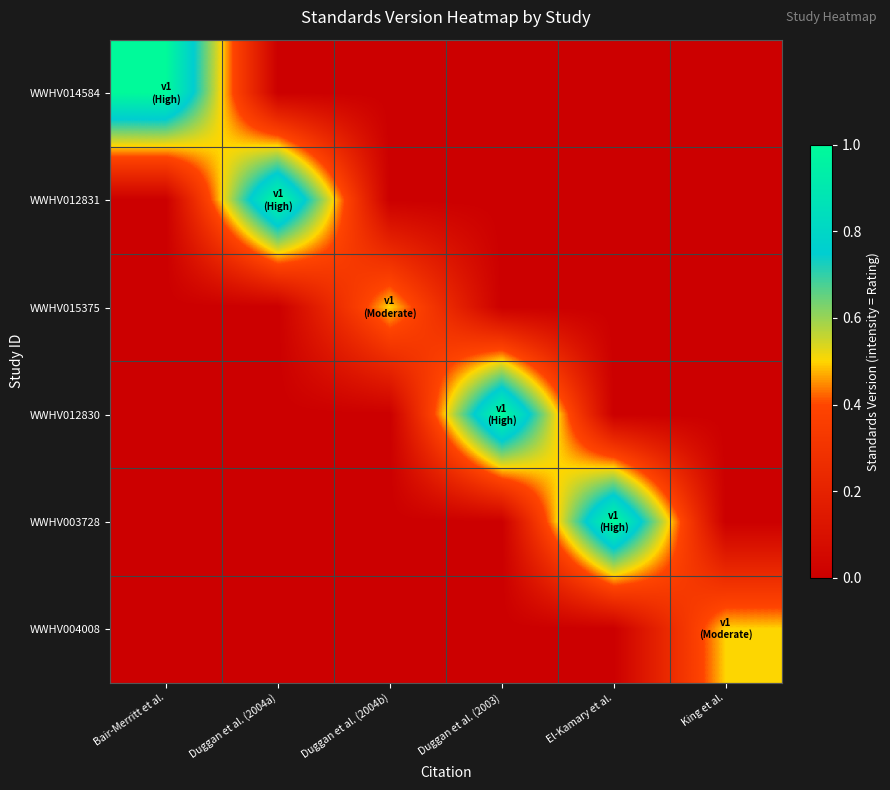

Reading right to left, what are all the values shown in this chart?

WWHV014584: King et al.=0.0	El-Kamary et al.=0.0	Duggan et al. (2003)=0.0	Duggan et al. (2004b)=0.0	Duggan et al. (2004a)=0.0	Bair-Merritt et al.=1.0
WWHV012831: King et al.=0.0	El-Kamary et al.=0.0	Duggan et al. (2003)=0.0	Duggan et al. (2004b)=0.0	Duggan et al. (2004a)=1.0	Bair-Merritt et al.=0.0
WWHV015375: King et al.=0.0	El-Kamary et al.=0.0	Duggan et al. (2003)=0.0	Duggan et al. (2004b)=0.5	Duggan et al. (2004a)=0.0	Bair-Merritt et al.=0.0
WWHV012830: King et al.=0.0	El-Kamary et al.=0.0	Duggan et al. (2003)=1.0	Duggan et al. (2004b)=0.0	Duggan et al. (2004a)=0.0	Bair-Merritt et al.=0.0
WWHV003728: King et al.=0.0	El-Kamary et al.=1.0	Duggan et al. (2003)=0.0	Duggan et al. (2004b)=0.0	Duggan et al. (2004a)=0.0	Bair-Merritt et al.=0.0
WWHV004008: King et al.=0.5	El-Kamary et al.=0.0	Duggan et al. (2003)=0.0	Duggan et al. (2004b)=0.0	Duggan et al. (2004a)=0.0	Bair-Merritt et al.=0.0